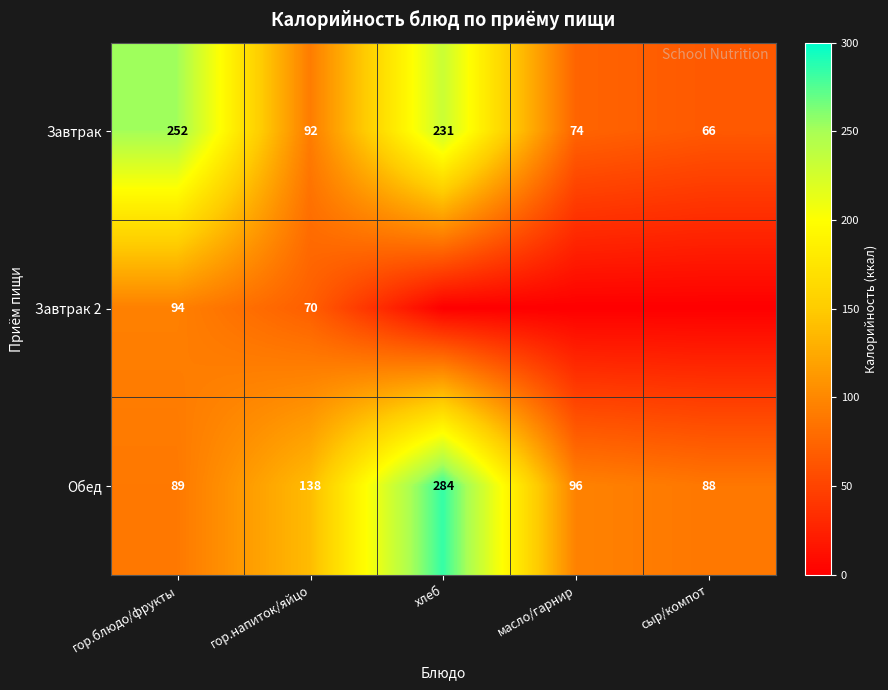

True or false: Обед has a value of 56 at сыр/компот.

False